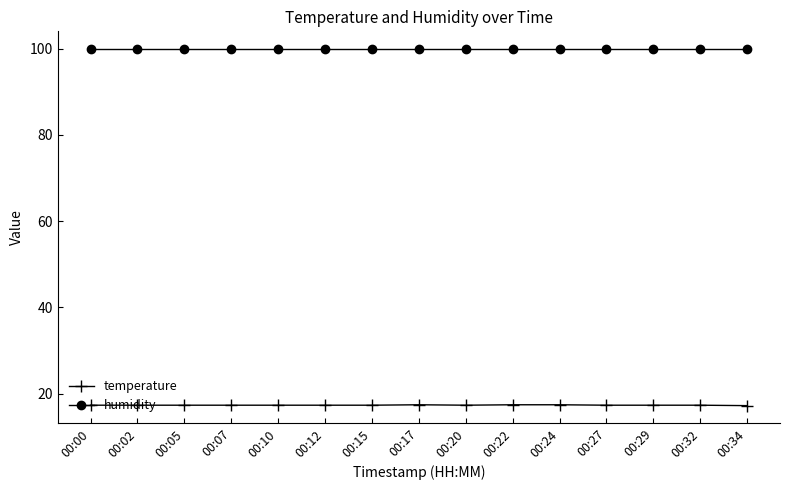

Is the value of humidity at 00:27 greater than the value of temperature at 00:17?

Yes